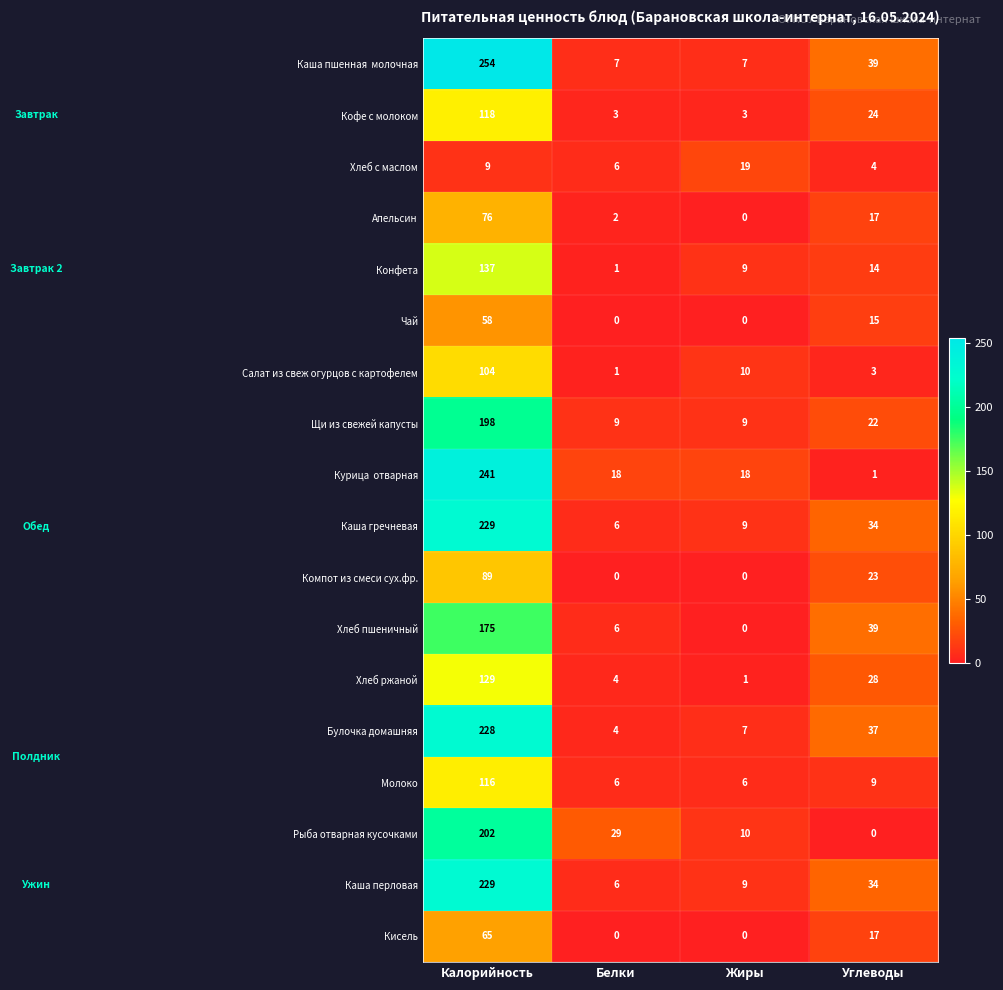

What is the average value of the Апельсин series?

24